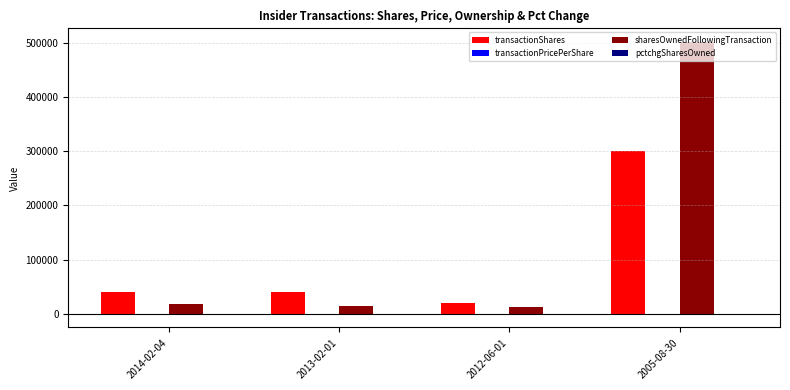

At which category is the sum across all series the highest?

2005-08-30